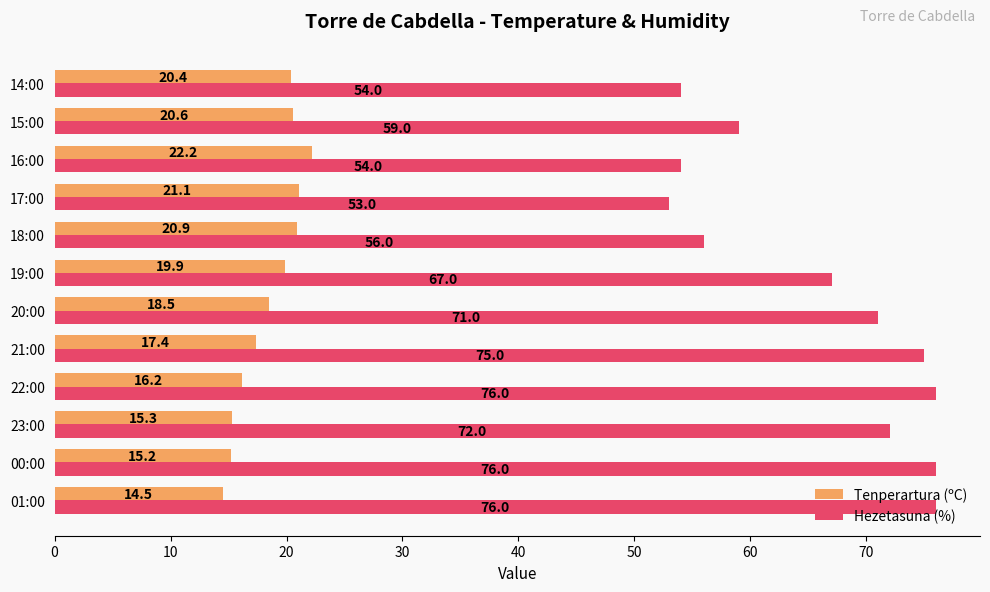

At which category is the sum across all series the highest?

21:00